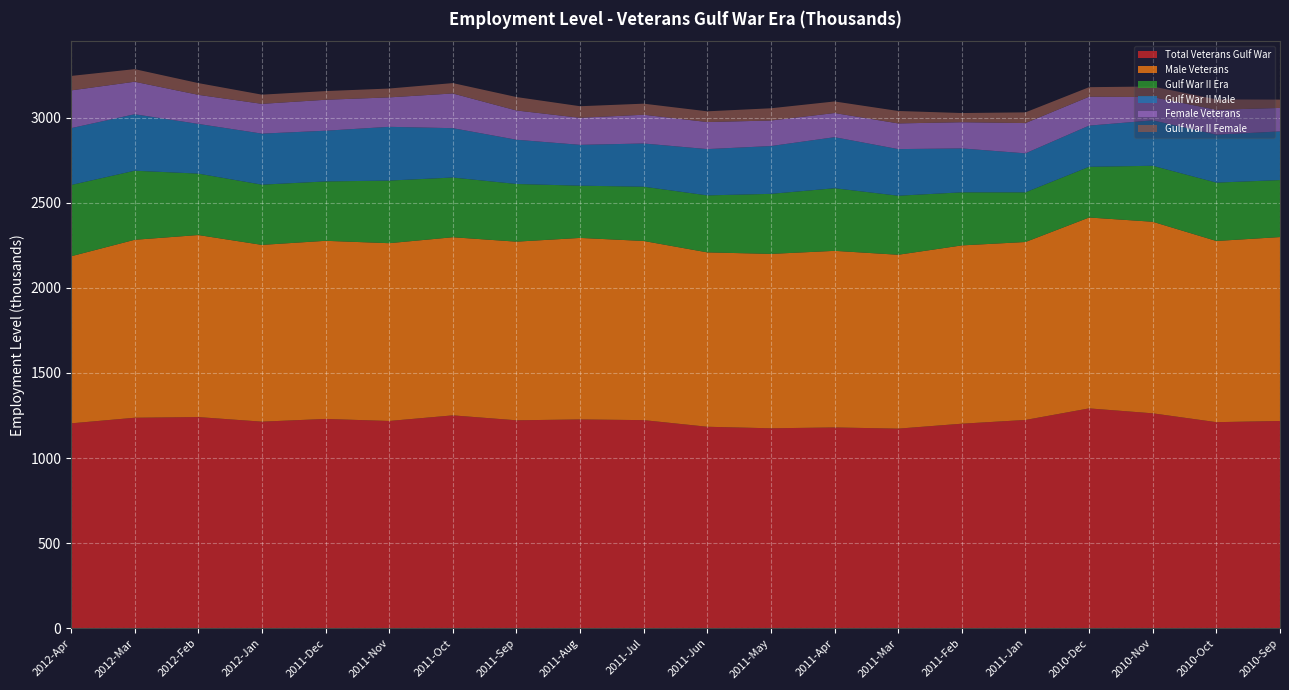

Reading left to right, transcribe all the data shown in this chart.

Total Veterans Gulf War: 1204	1237	1241	1214	1230	1218	1251	1222	1227	1223	1184	1175	1180	1173	1202	1224	1292	1263	1211	1218
Male Veterans: 982	1046	1070	1039	1047	1045	1047	1050	1067	1053	1025	1025	1038	1022	1048	1046	1122	1126	1065	1081
Gulf War II Era: 419	406	361	354	349	368	351	339	307	319	335	353	368	347	312	292	298	329	343	335
Gulf War II Male: 334	332	292	300	298	316	290	260	240	254	272	281	300	274	258	229	242	267	282	286
Female Veterans: 222	191	171	175	182	173	204	172	159	169	159	150	142	151	154	178	170	137	146	138
Gulf War II Female: 85	74	69	54	51	52	61	79	68	65	63	72	68	73	54	63	56	62	61	49